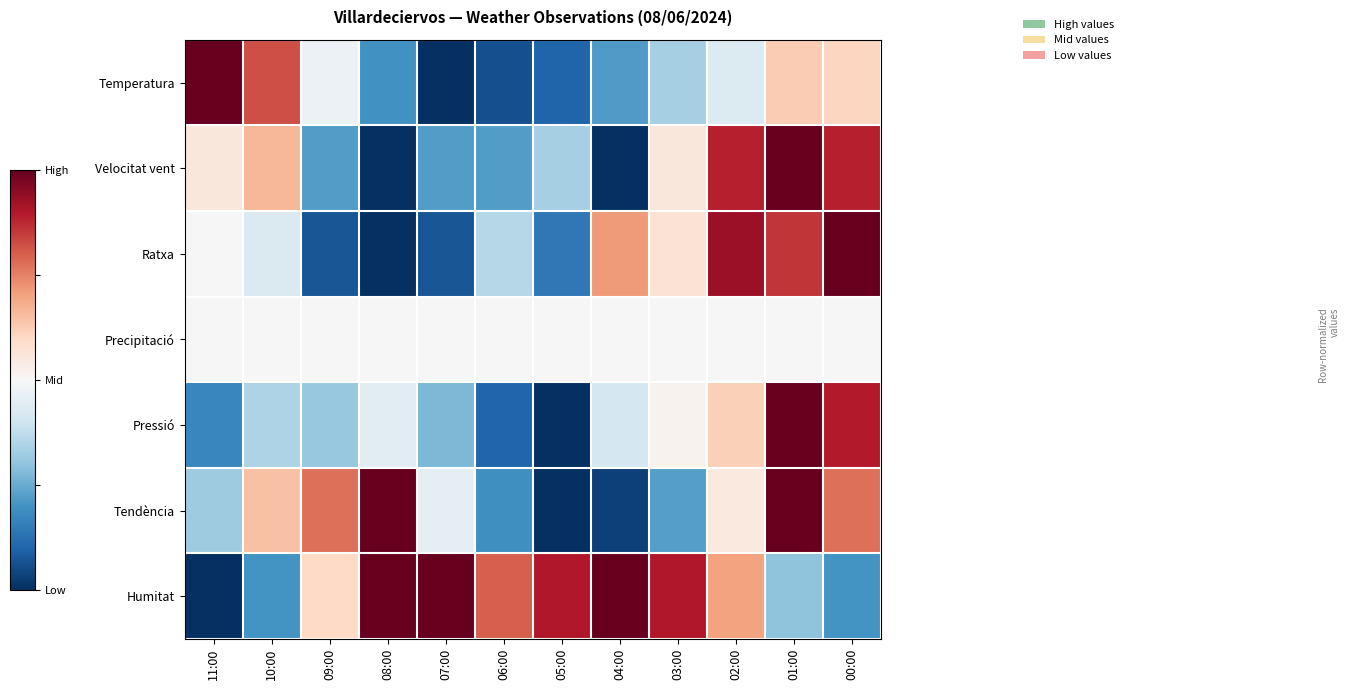

At which category is the sum across all series the highest?

01:00